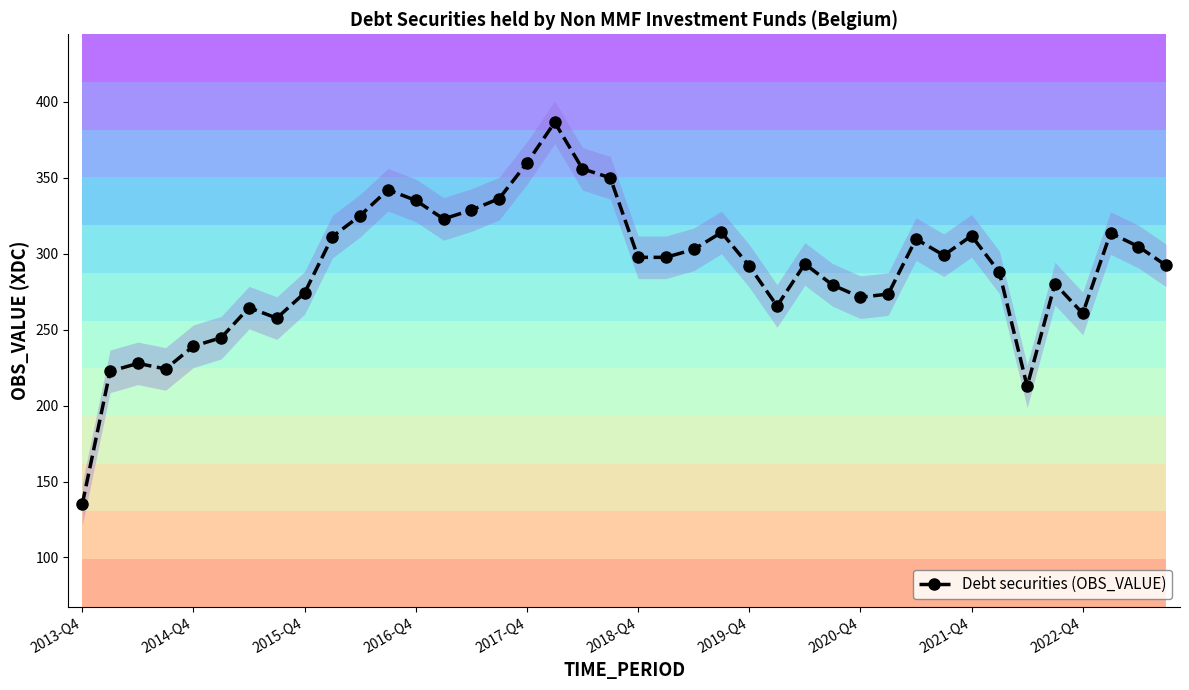

How many values are below 297?

20